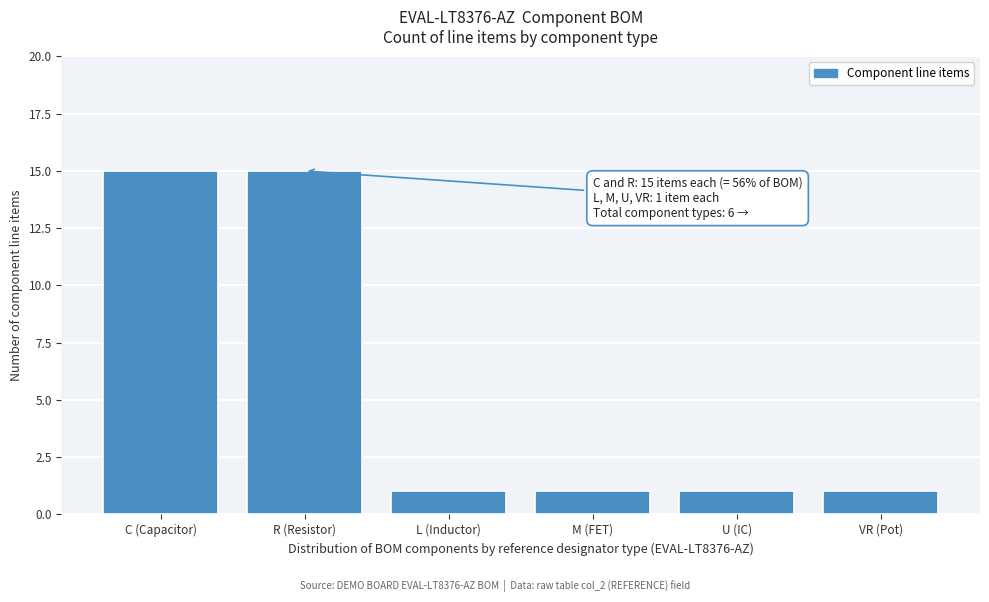

Reading left to right, transcribe all the data shown in this chart.

15	15	1	1	1	1